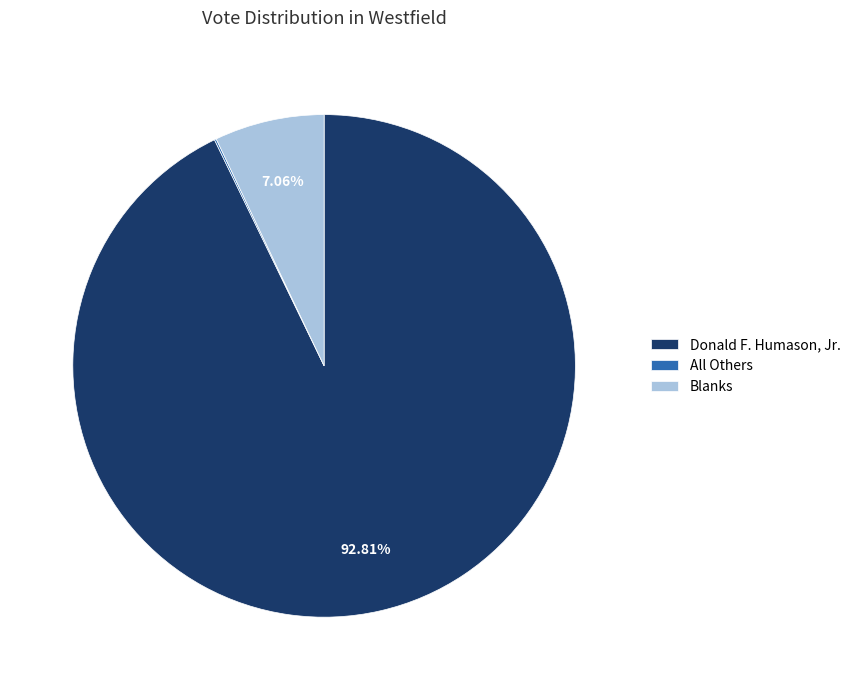

Is there any slice that represents more than half of the pie?

Yes